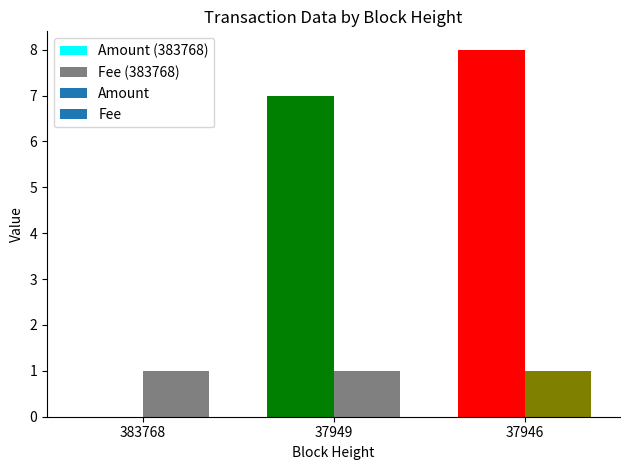

What is the approximate value of Fee at 37946?

1